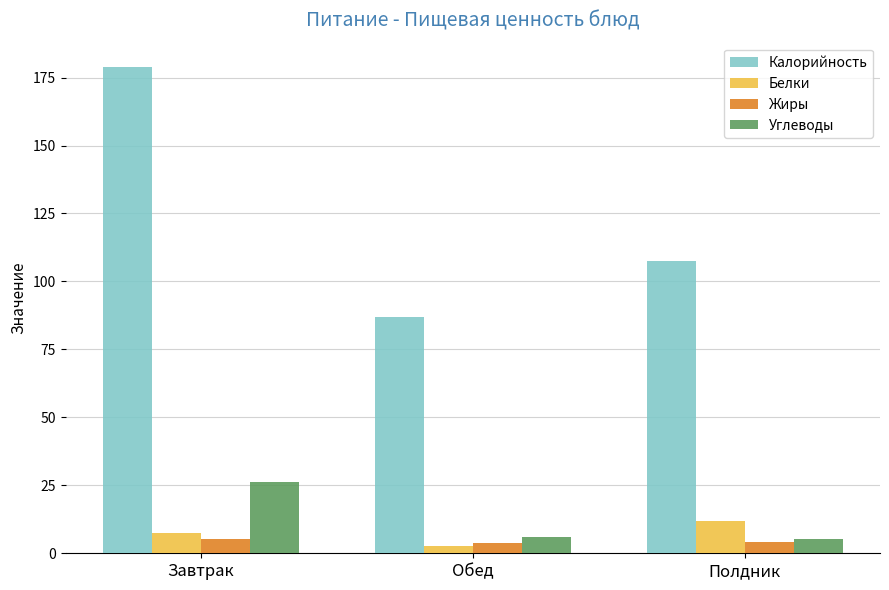

Are the bars grouped side by side (vs. stacked)?

Yes